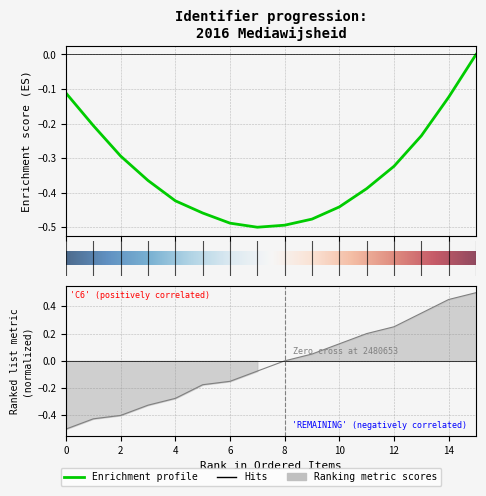

What is the greatest value displayed?

0.5